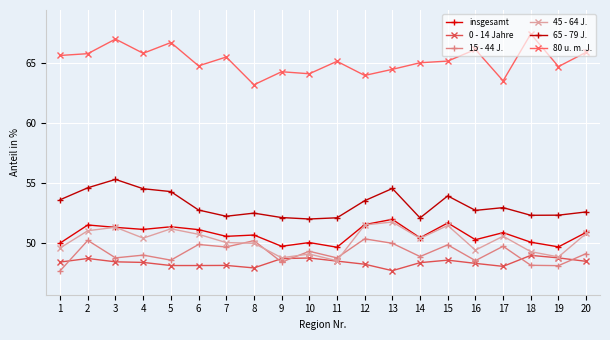

What is the total value across all series at 12?

319.1